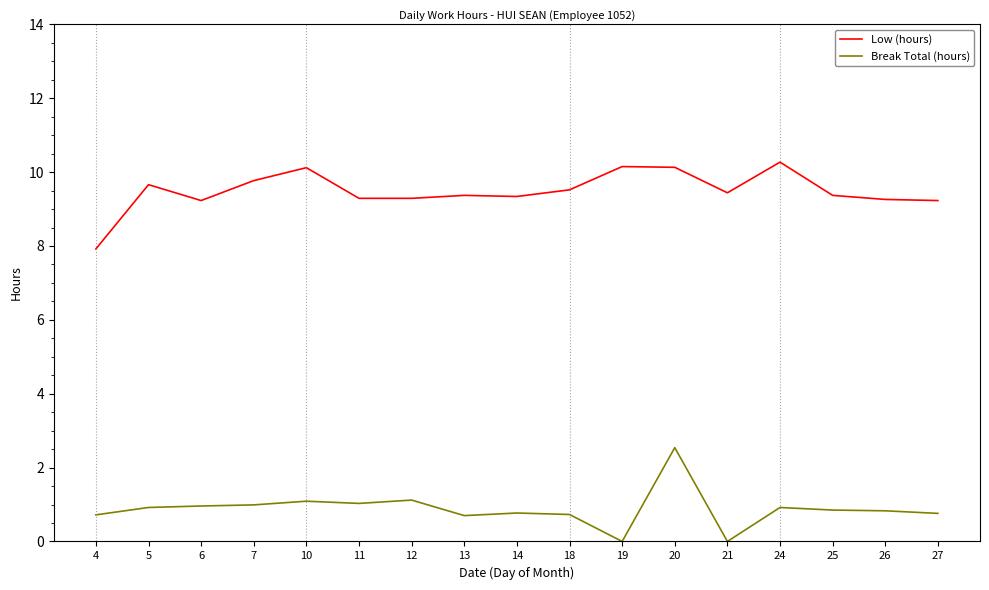

At which label does Low (hours) first exceed 9?

5